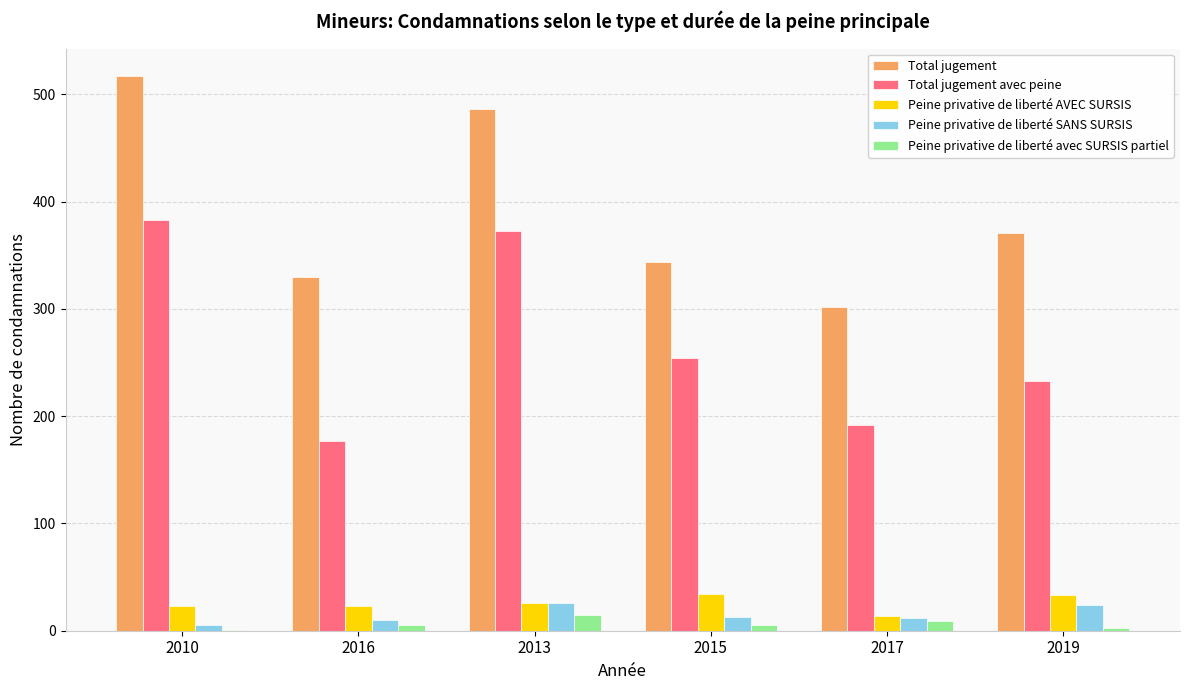

Are the bars horizontal?

No